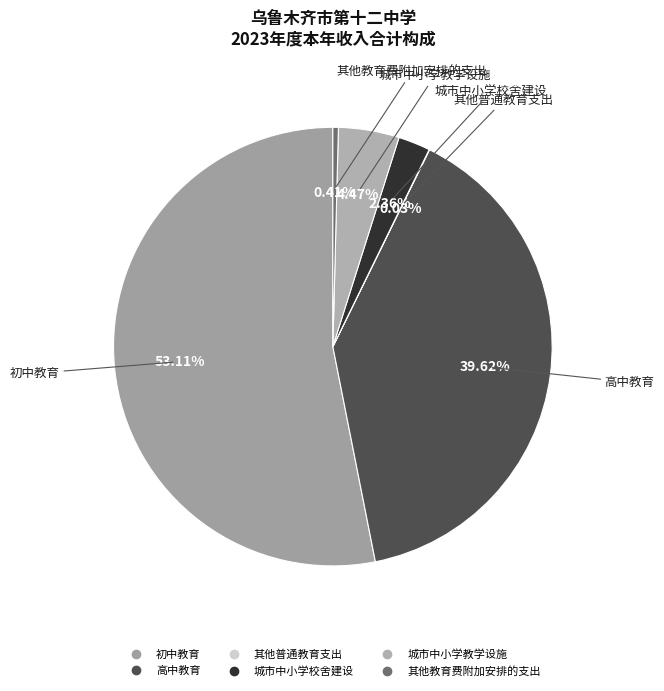

Combined, what portion of the pie is 城市中小学校舍建设 and 高中教育?

42.0%